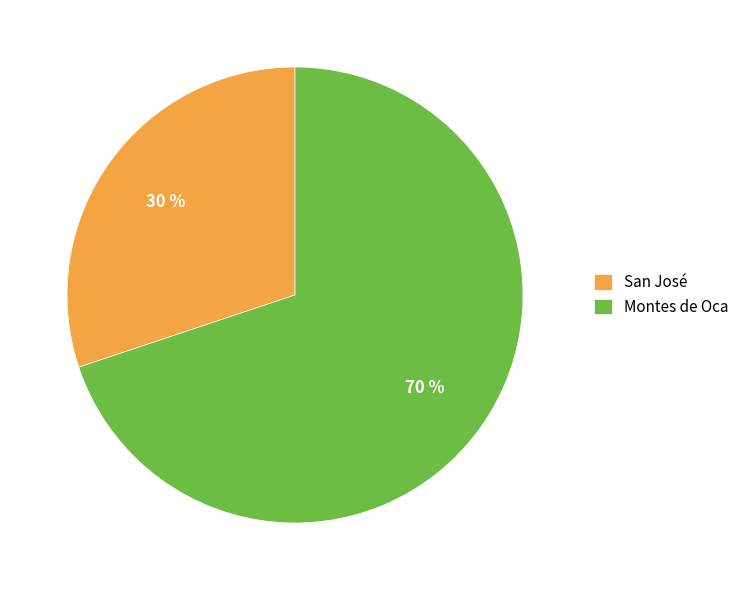

What is the ratio of the value at San José to the value at Montes de Oca?

0.4